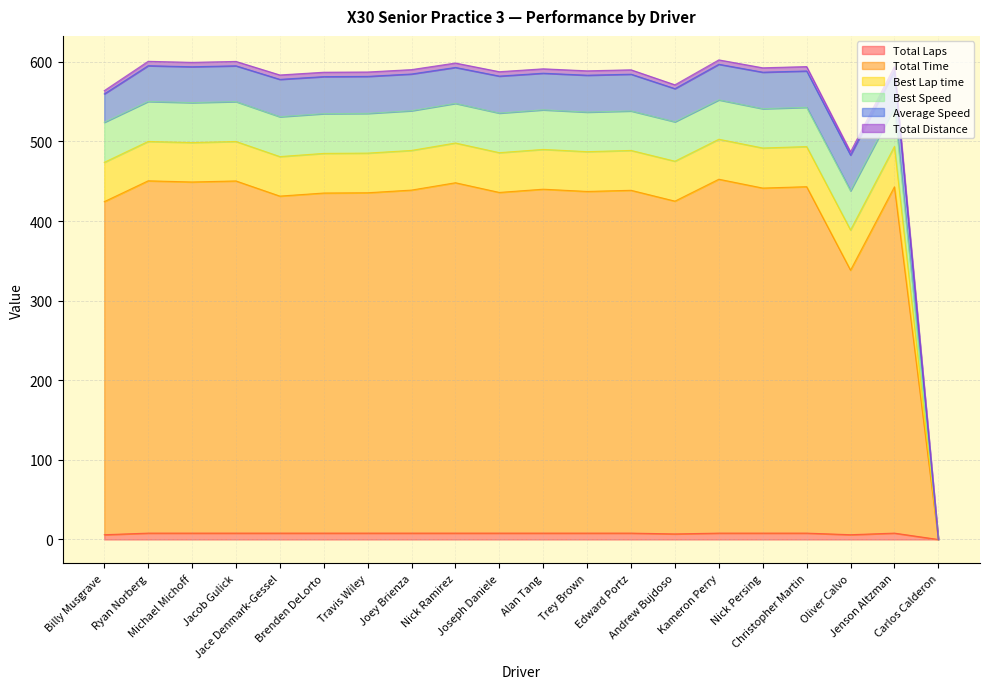

True or false: Best Speed and Total Time intersect in this chart.

False